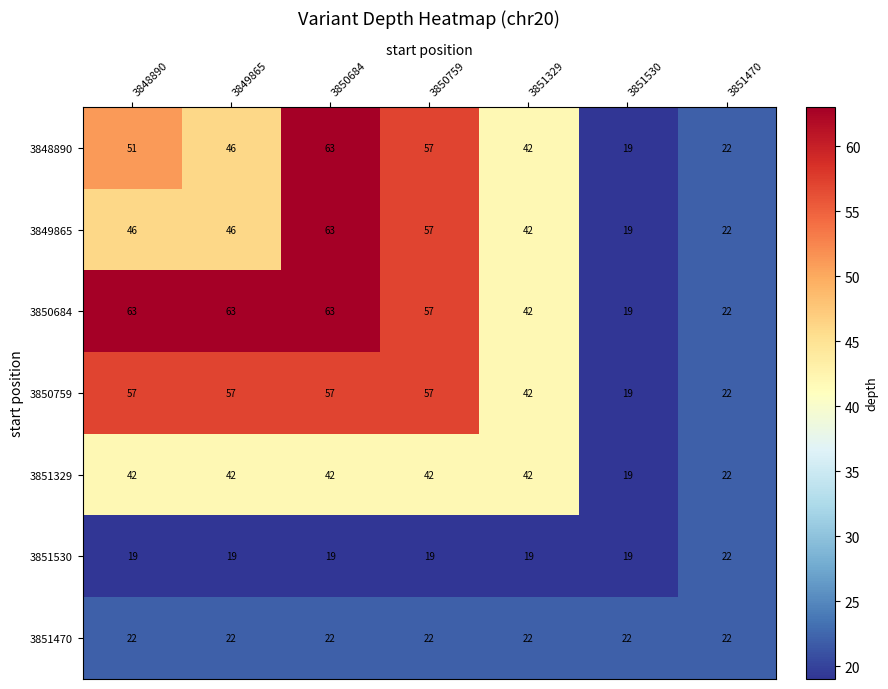

Which series has the largest total across all categories?

3850684